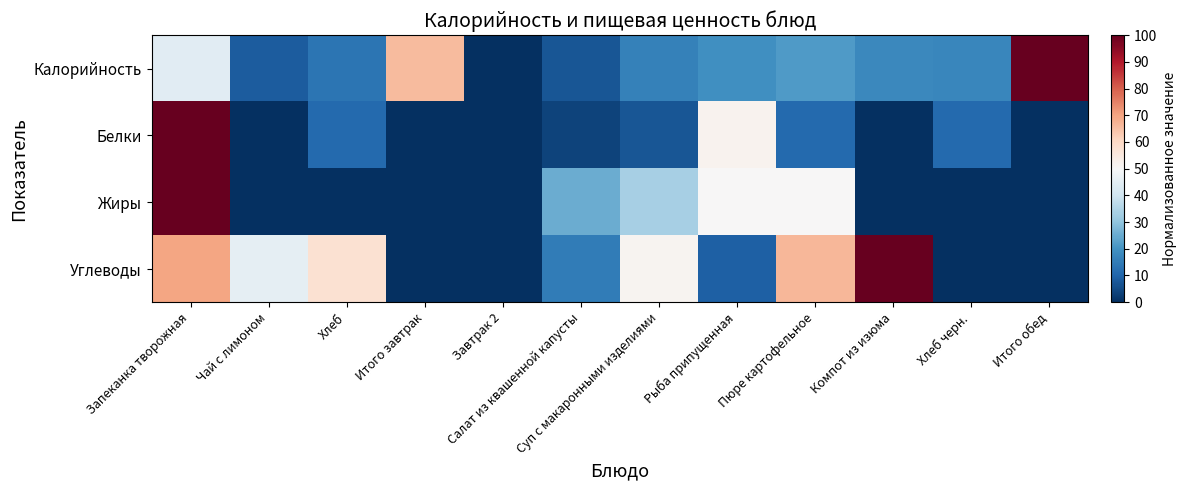

What is the maximum value shown in the chart?

100.0